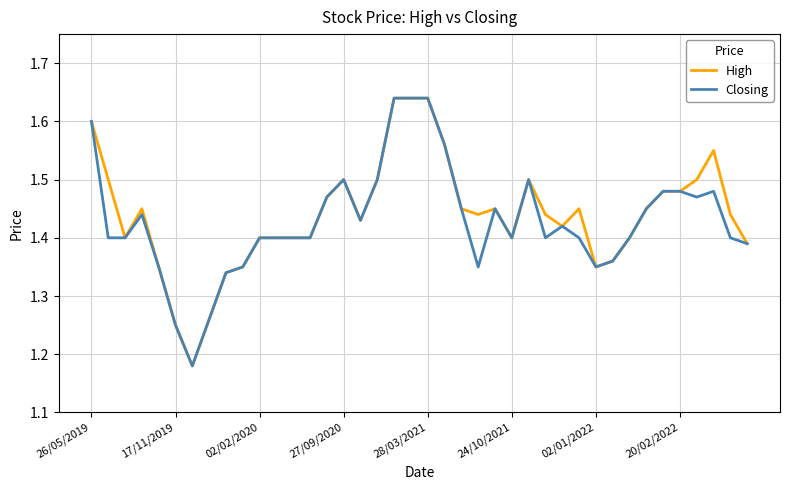

Is the value of High at 02/01/2022 greater than the value of Closing at 26/05/2019?

No